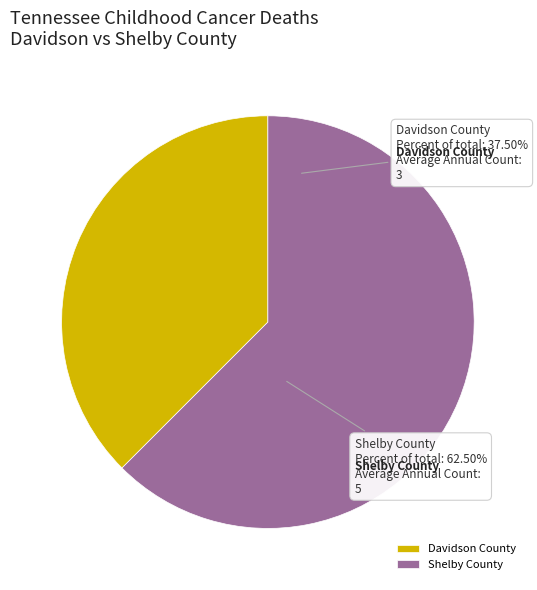

Does Davidson County account for over 50% of the chart?

No